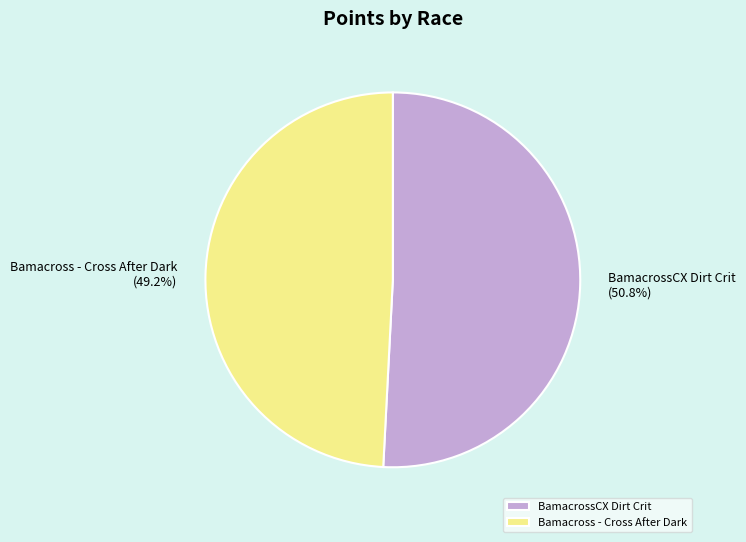

Which category has the biggest portion of the pie?

BamacrossCX Dirt Crit